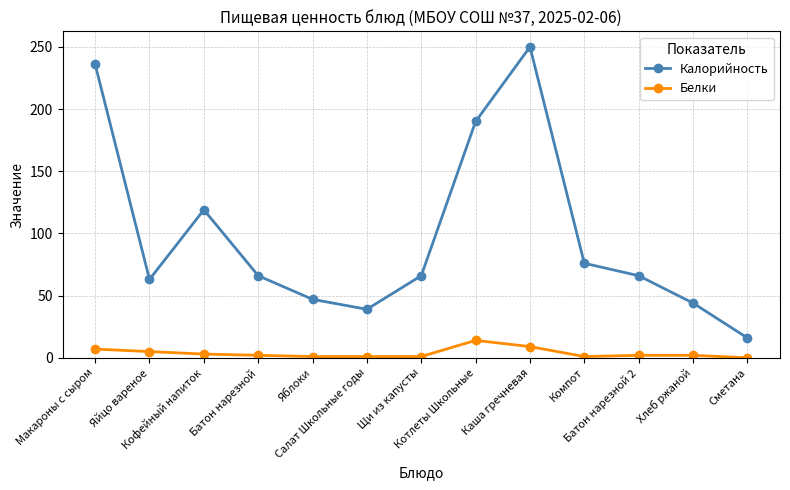

What is the difference between the maximum and minimum values in the Белки series?

14